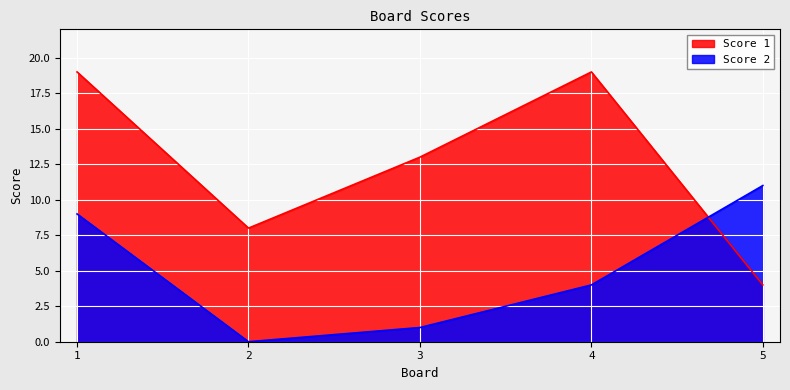

What is the sum of the Score 1 values at 5 and 1?

23